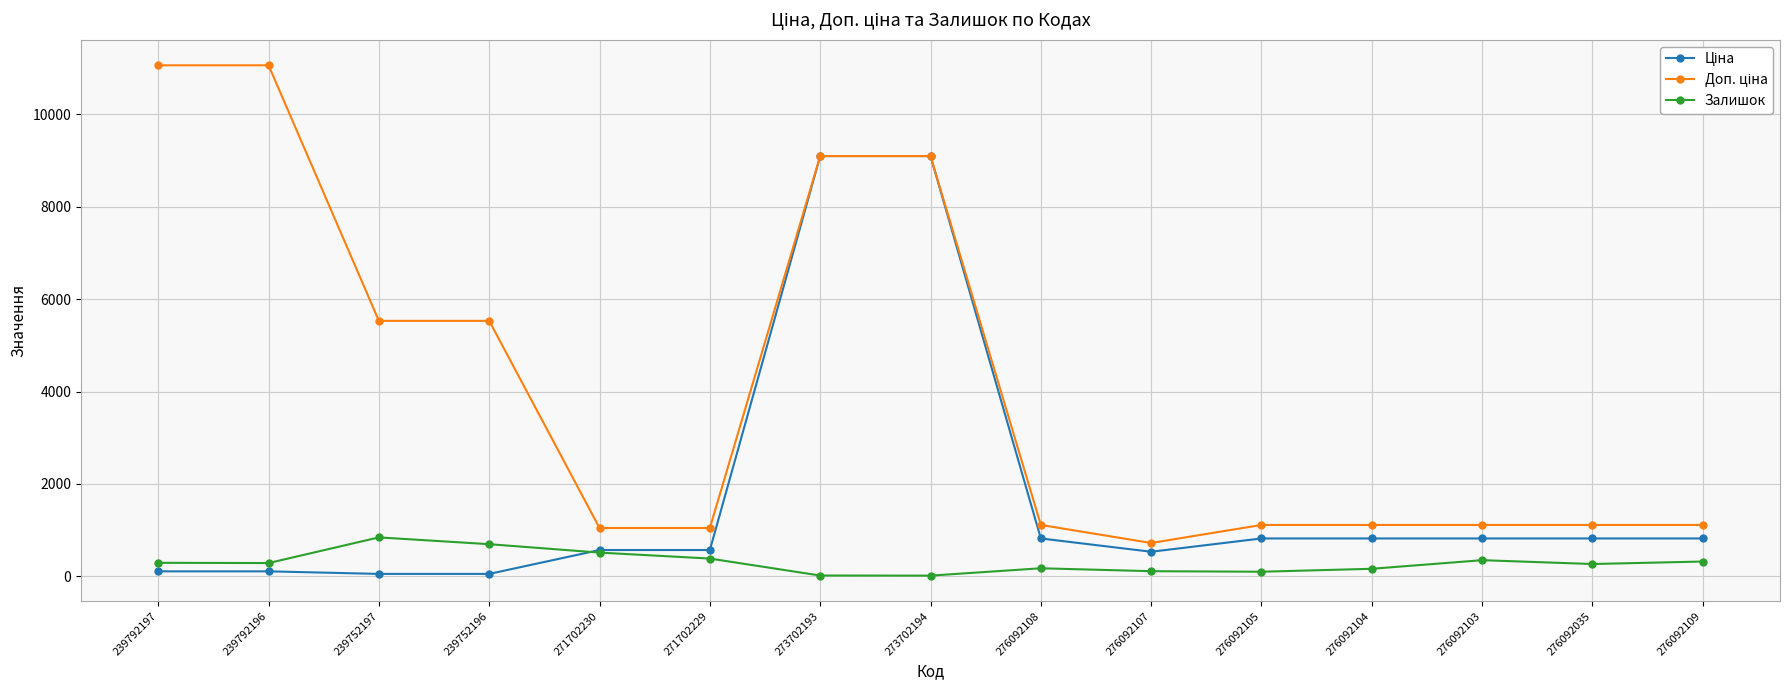

What is the value of the Залишок point at the 4th from the left?

698.0